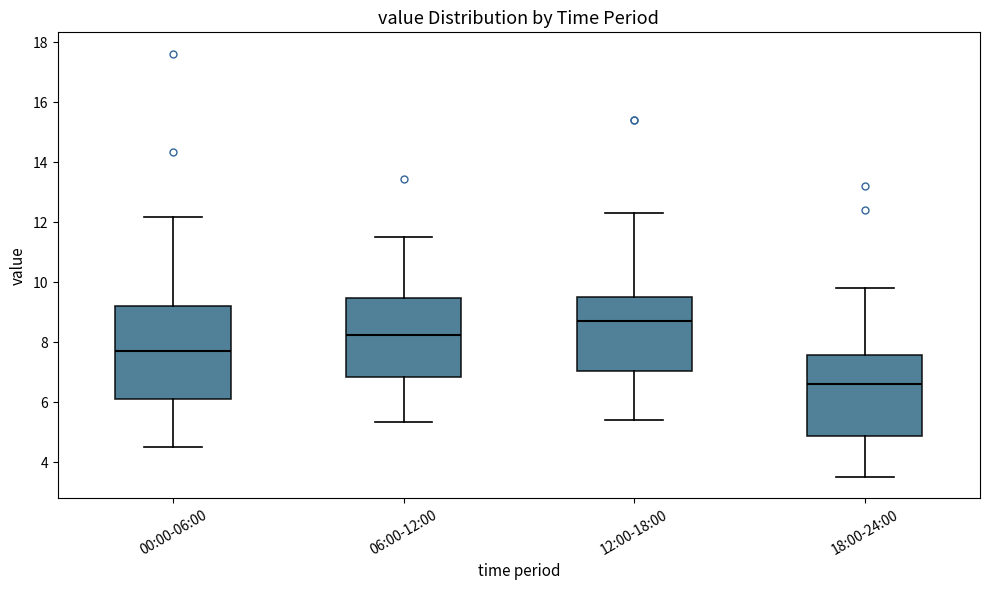

Reading left to right, read every box against the y-axis: the position of its median line, the range the box covers, and the ends of its whiskers. The values are not printed on the chart, so give them approximately, as read against the axis.

00:00-06:00: median 7.8, box 6.0 to 9.2, whiskers 4.6 to 12.2
06:00-12:00: median 8.2, box 6.8 to 9.4, whiskers 5.4 to 11.6
12:00-18:00: median 8.8, box 7.0 to 9.6, whiskers 5.4 to 12.4
18:00-24:00: median 6.6, box 4.8 to 7.6, whiskers 3.6 to 9.8